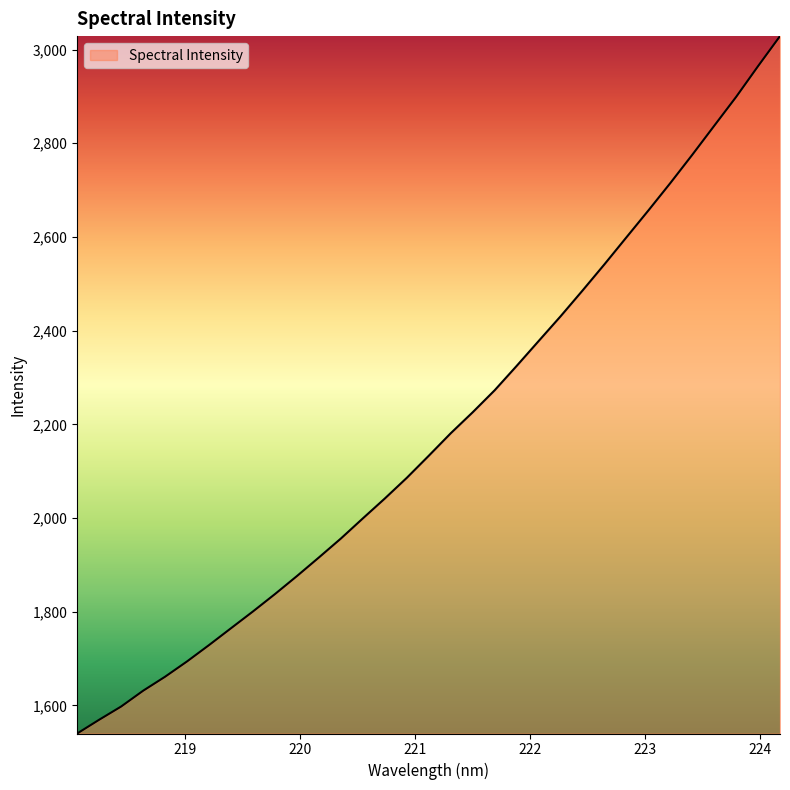

Reading left to right, what are all the values shown in this chart?

1540.1	1569.5	1597.7	1631.4	1661.4	1694.1	1728.9	1764.9	1800.8	1837.8	1876.3	1916.0	1956.4	1999.4	2041.9	2086.0	2133.1	2181.1	2225.9	2272.8	2324.8	2377.8	2430.6	2485.6	2541.7	2599.2	2656.5	2715.0	2775.3	2837.2	2898.9	2964.6	3028.7